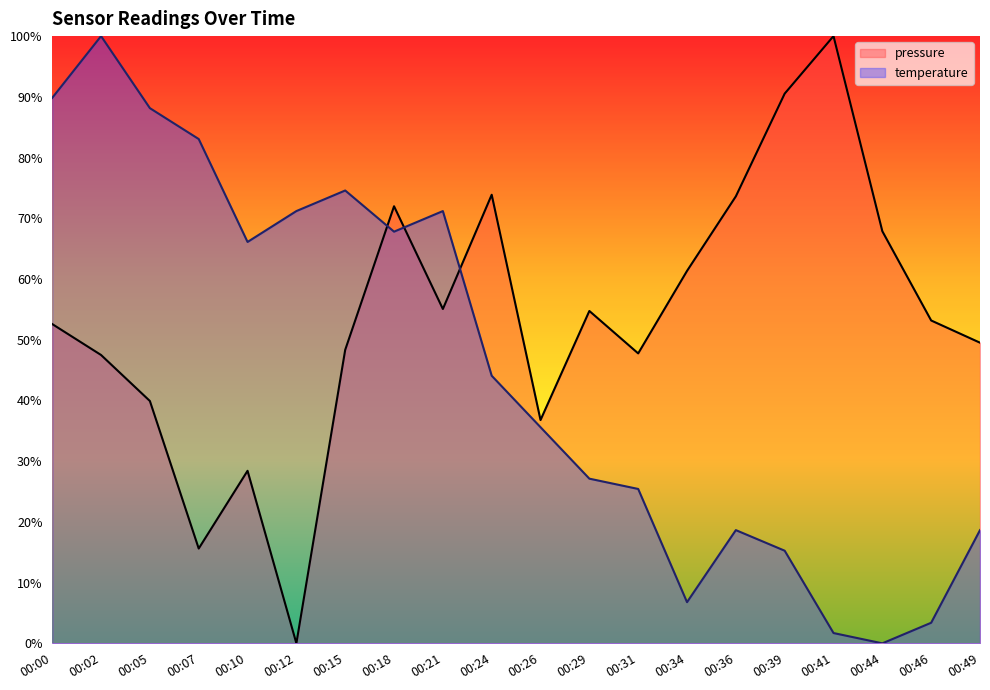

How many interior local valleys does the pressure series have?

5